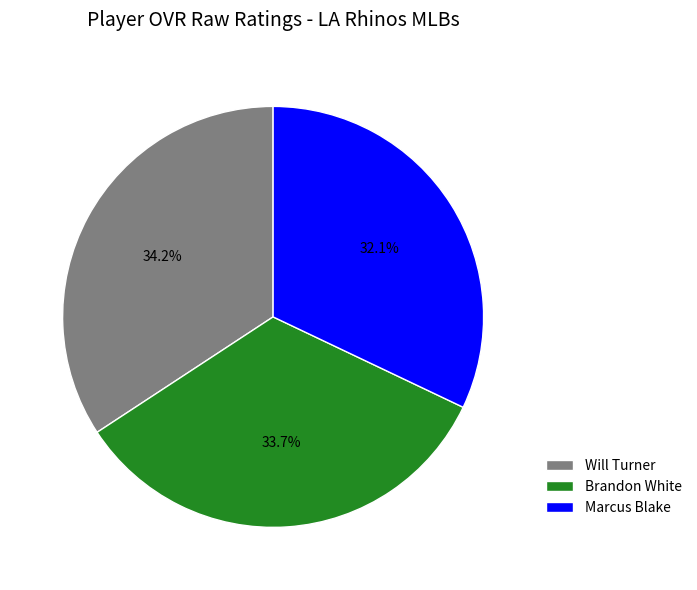

To the nearest percent, what is the difference between the largest and smallest slice percentages?

2%